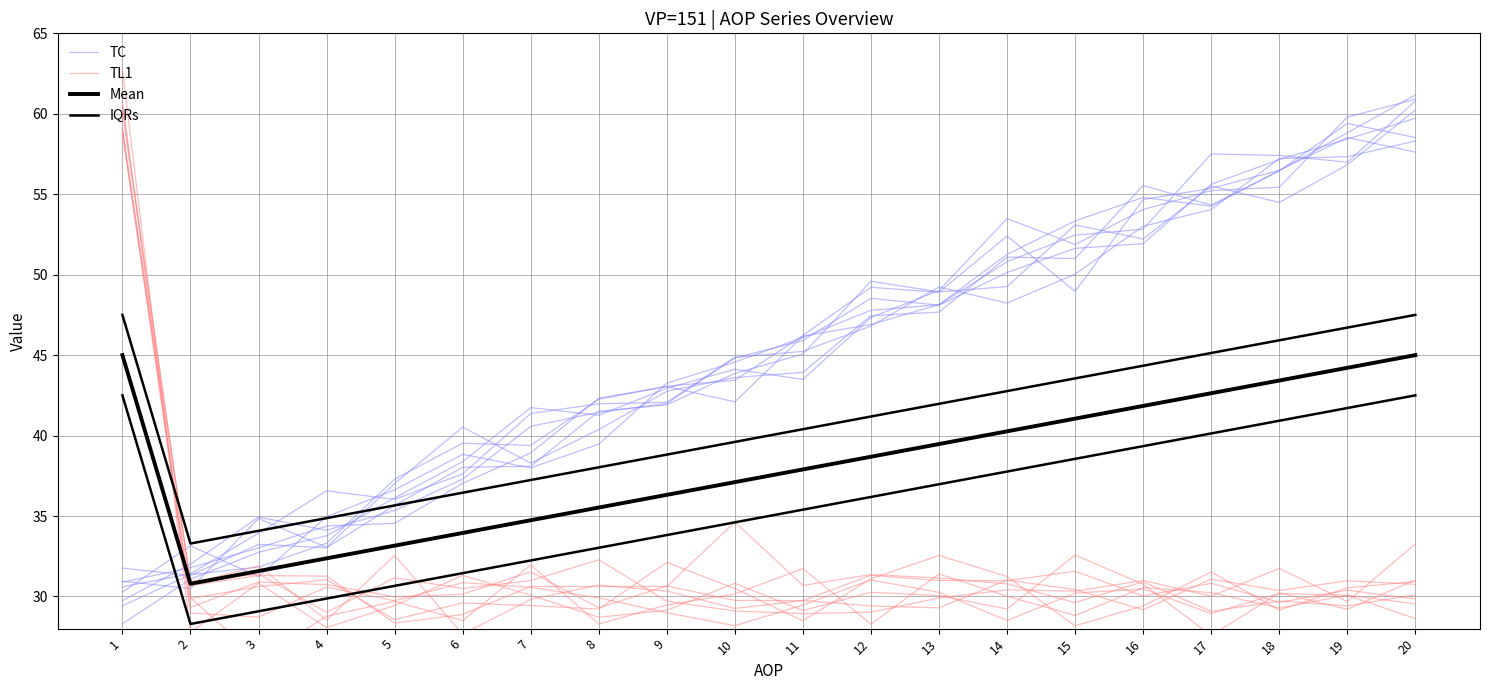

The value of TC at 1 is 30.6. True or false?

True